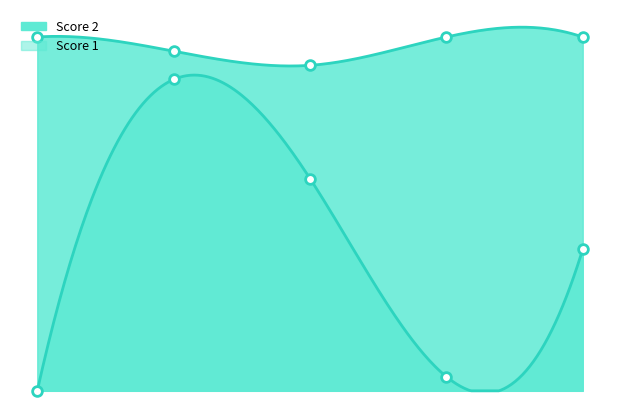

Count the number of categories in the chart.

5